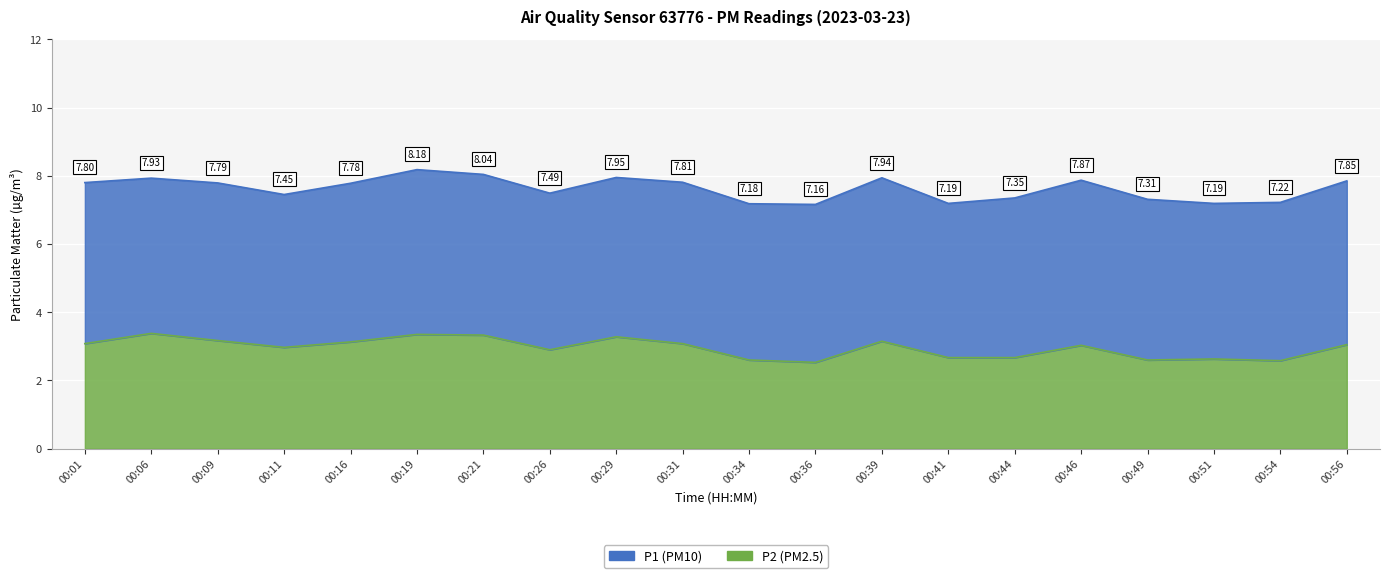

How many values are below 3?

9